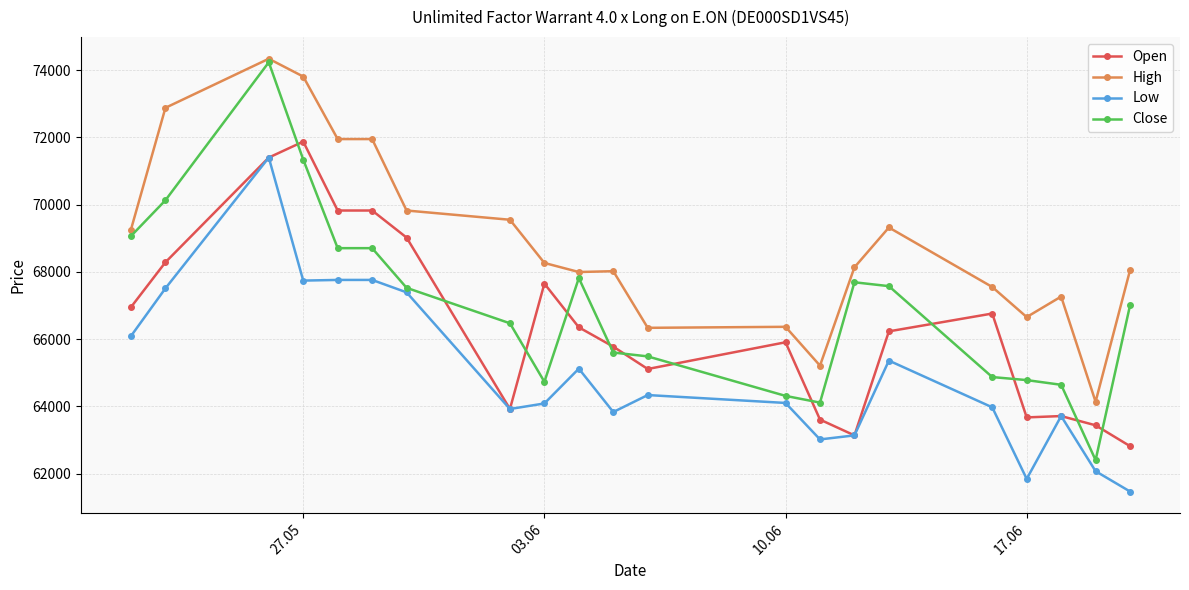

Which series has the largest total across all categories?

High